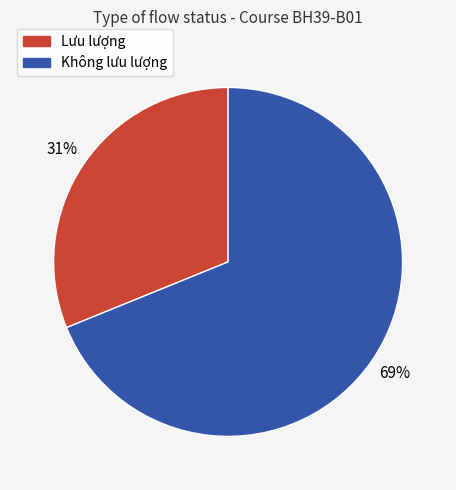

To the nearest percent, what is the difference between the largest and smallest slice percentages?

38%